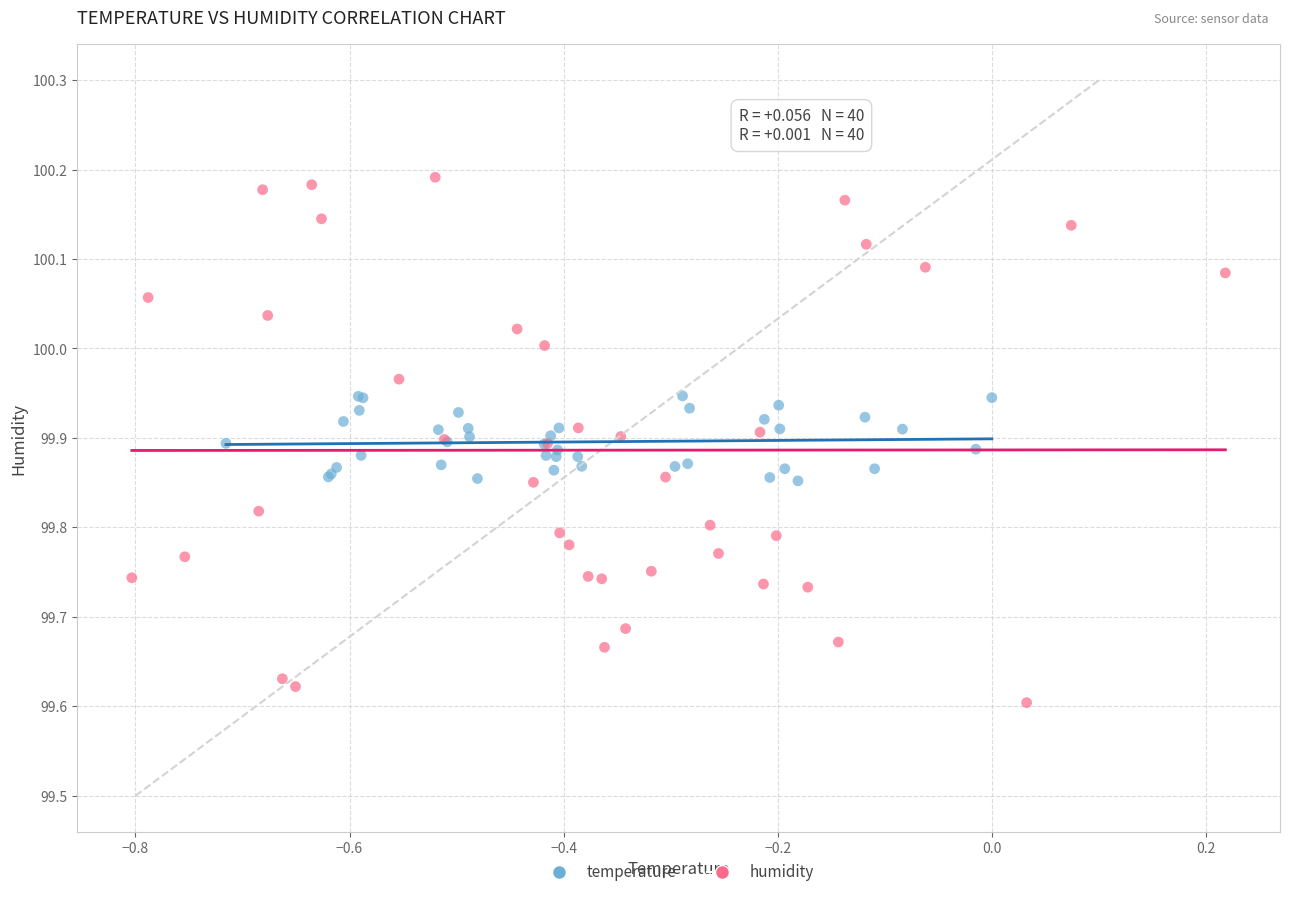

Which series has the largest Y range (max minus min)?

humidity